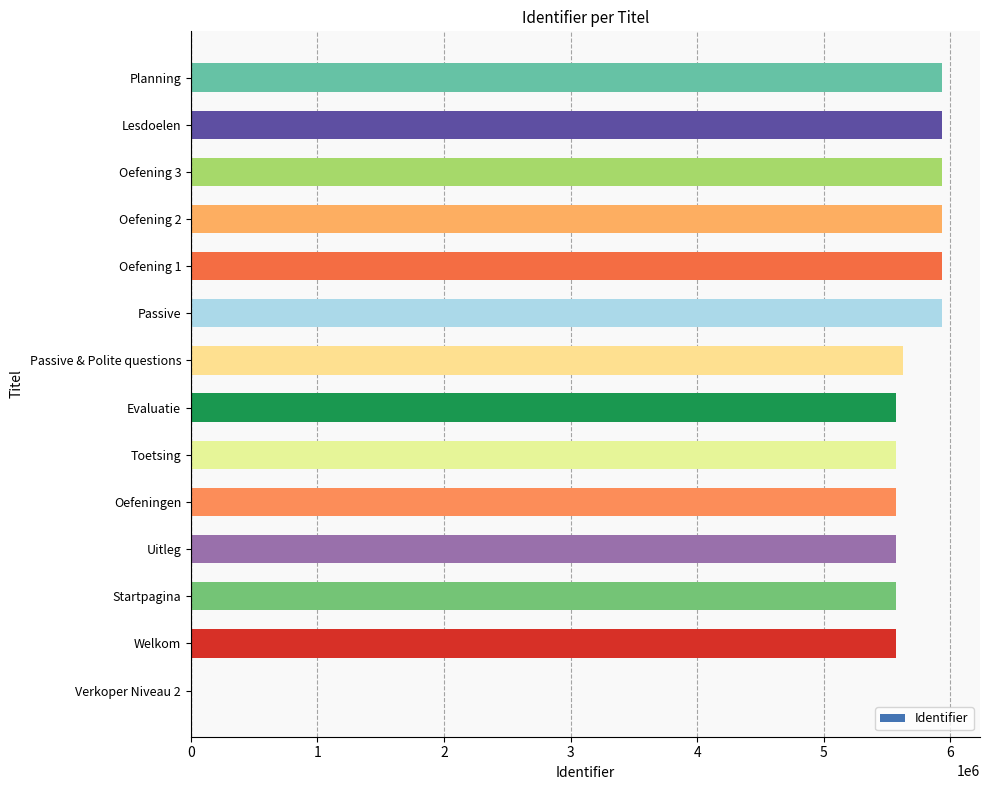

What is the average value?

5333610